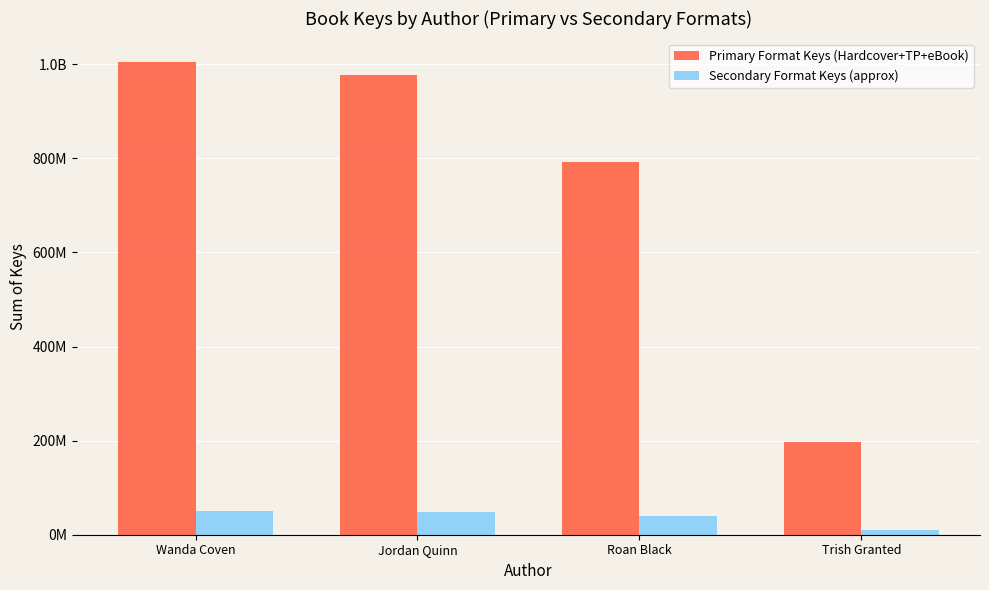

Which series has the largest range (max minus min)?

Primary Format Keys (Hardcover+TP+eBook)